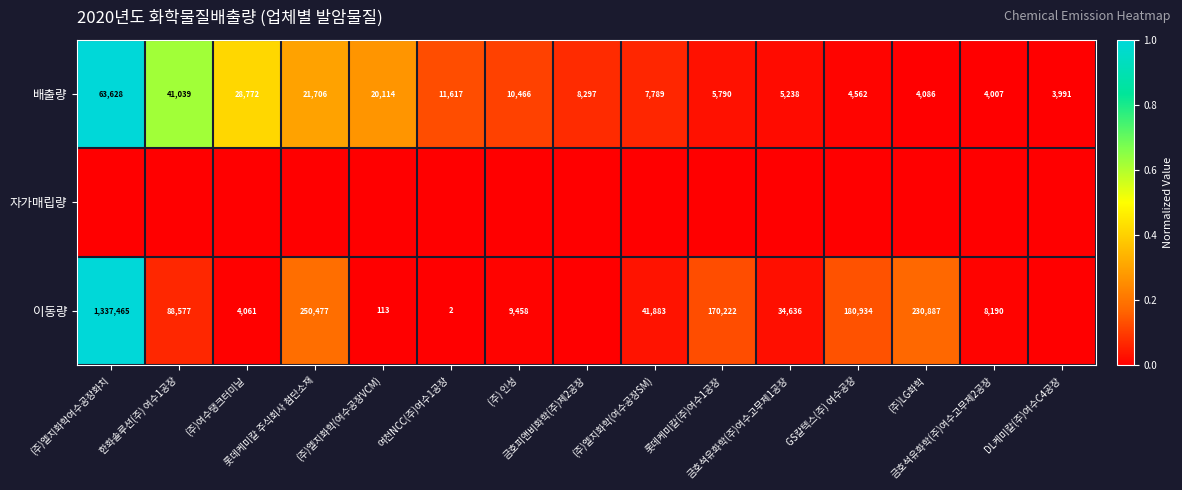

What is the minimum value for 배출량?

3991